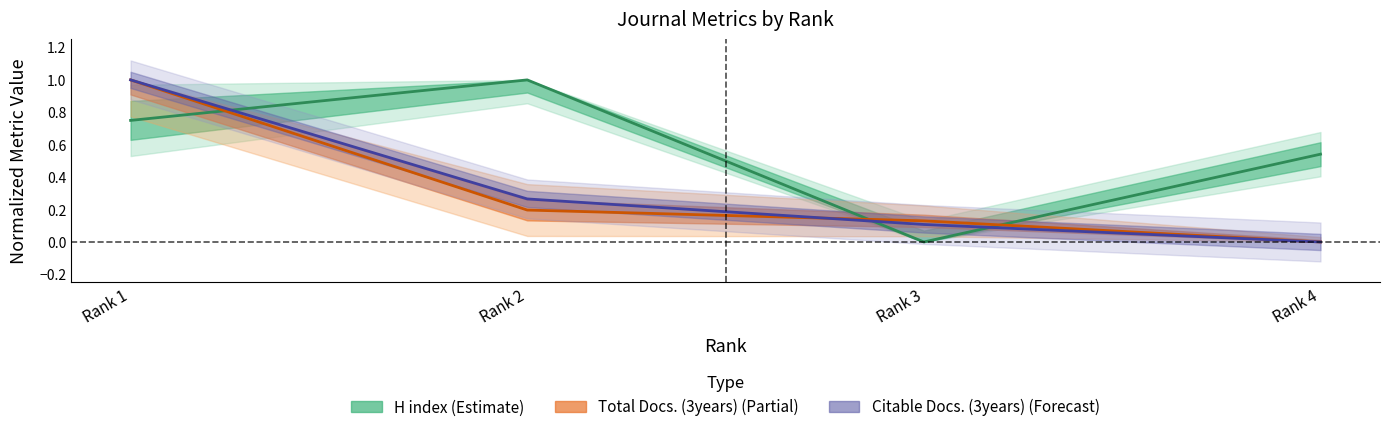

Which series has the largest total across all categories?

H index